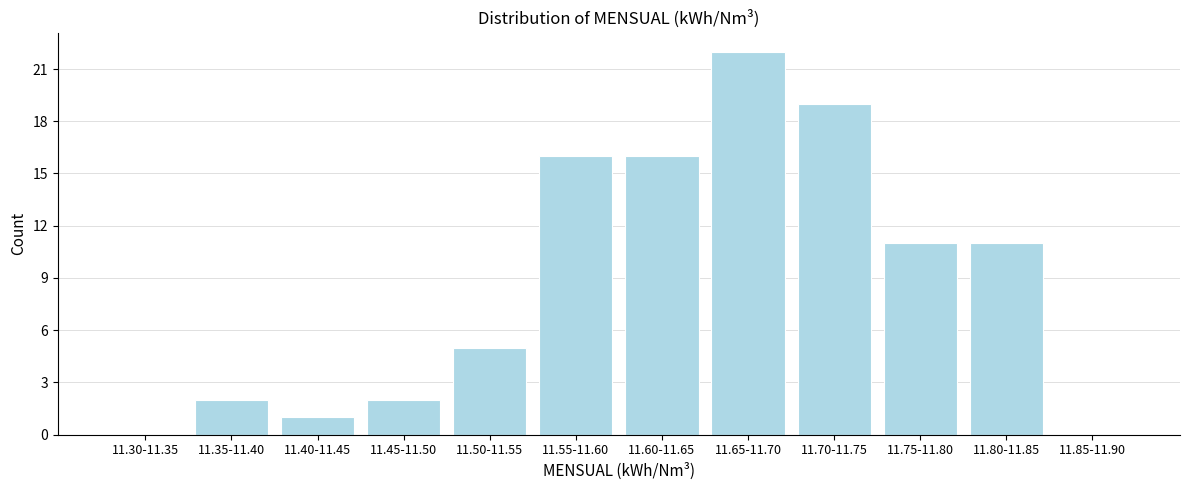

Reading left to right, what are all the values shown in this chart?

11.30-11.35=0	11.35-11.40=2	11.40-11.45=1	11.45-11.50=2	11.50-11.55=5	11.55-11.60=16	11.60-11.65=16	11.65-11.70=22	11.70-11.75=19	11.75-11.80=11	11.80-11.85=11	11.85-11.90=0